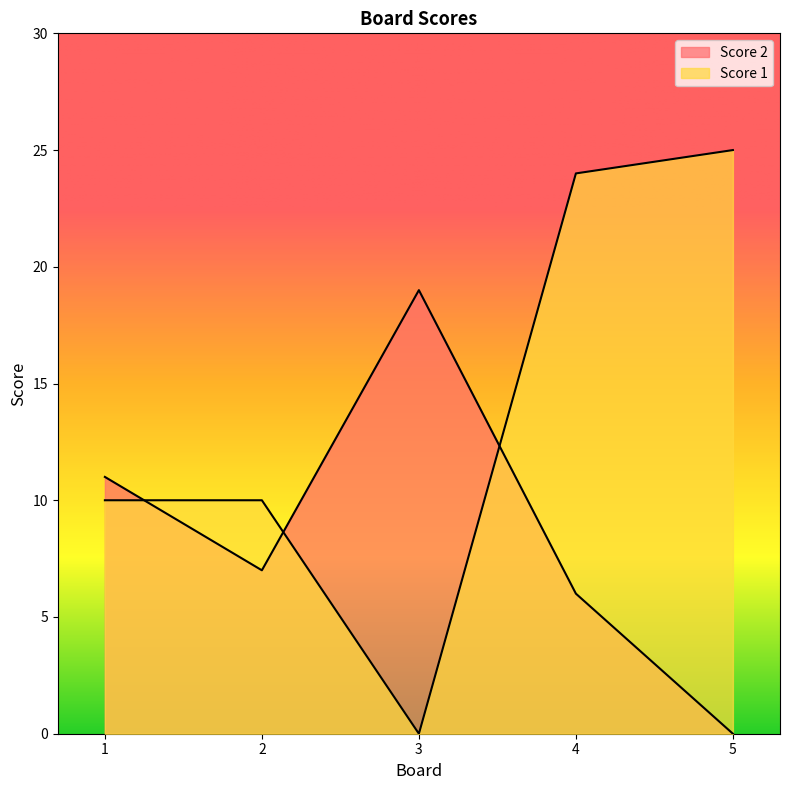

True or false: Score 2 has more than 0 points higher than both neighbors.

True